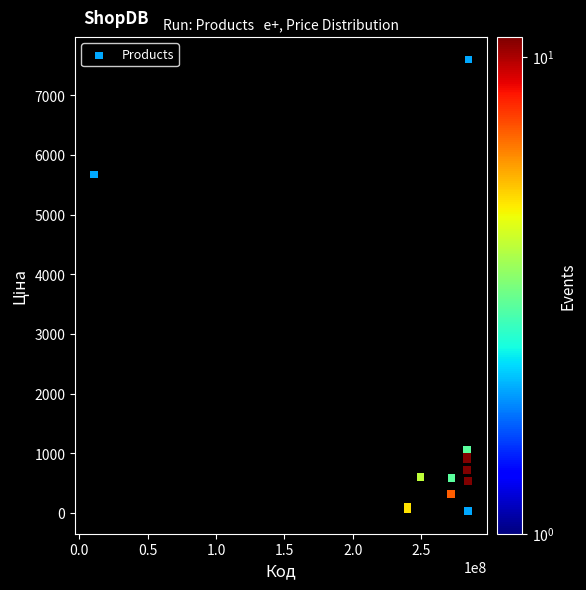

What Y value in the scatter plot is closest to 3814?

5673.8